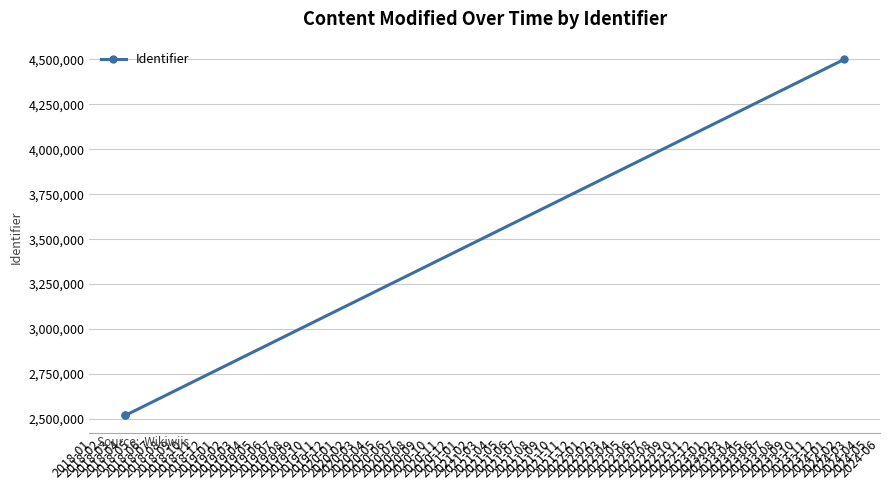

At which label is the value closest to 3509747?

2018-02